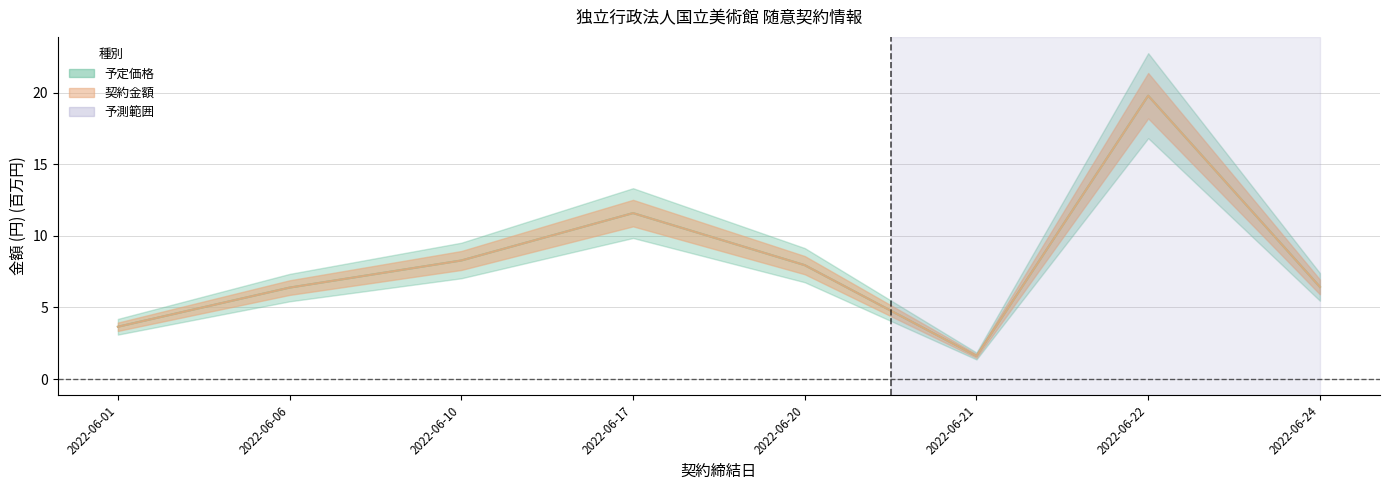

Reading left to right, transcribe all the data shown in this chart.

予定価格: 3.7	6.4	8.3	11.6	8.0	1.6	19.8	6.4
契約金額: 3.7	6.4	8.3	11.6	8.0	1.6	19.8	6.4